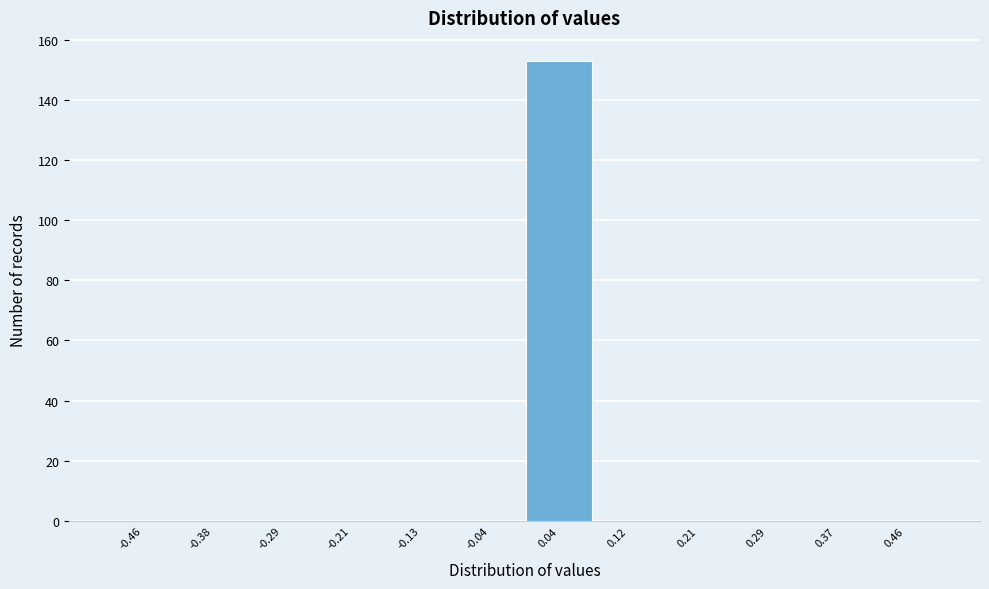

Reading left to right, transcribe this chart: for each bar, give the range it covers on the x-axis and its height. Neither the bar edges nor the heights are printed on the chart, so give them approximately, as read against the axes.

-0.50 to -0.42: 0
-0.42 to -0.33: 0
-0.33 to -0.25: 0
-0.25 to -0.17: 0
-0.17 to -0.08: 0
-0.08 to 0.00: 0
0.00 to 0.08: 154
0.08 to 0.17: 0
0.17 to 0.25: 0
0.25 to 0.33: 0
0.33 to 0.42: 0
0.42 to 0.50: 0